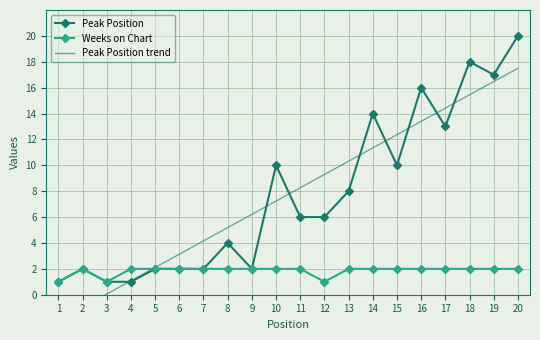

Reading left to right, extract all data points from this chart.

Peak Position: 1=1.0	2=2.0	3=1.0	4=1.0	5=2.0	6=2.0	7=2.0	8=4.0	9=2.0	10=10.0	11=6.0	12=6.0	13=8.0	14=14.0	15=10.0	16=16.0	17=13.0	18=18.0	19=17.0	20=20.0
Weeks on Chart: 1=1.0	2=2.0	3=1.0	4=2.0	5=2.0	6=2.0	7=2.0	8=2.0	9=2.0	10=2.0	11=2.0	12=1.0	13=2.0	14=2.0	15=2.0	16=2.0	17=2.0	18=2.0	19=2.0	20=2.0
Peak Position trend: 1=-2.0	2=-1.0	3=0.1	4=1.1	5=2.1	6=3.1	7=4.2	8=5.2	9=6.2	10=7.2	11=8.3	12=9.3	13=10.3	14=11.3	15=12.4	16=13.4	17=14.4	18=15.4	19=16.5	20=17.5